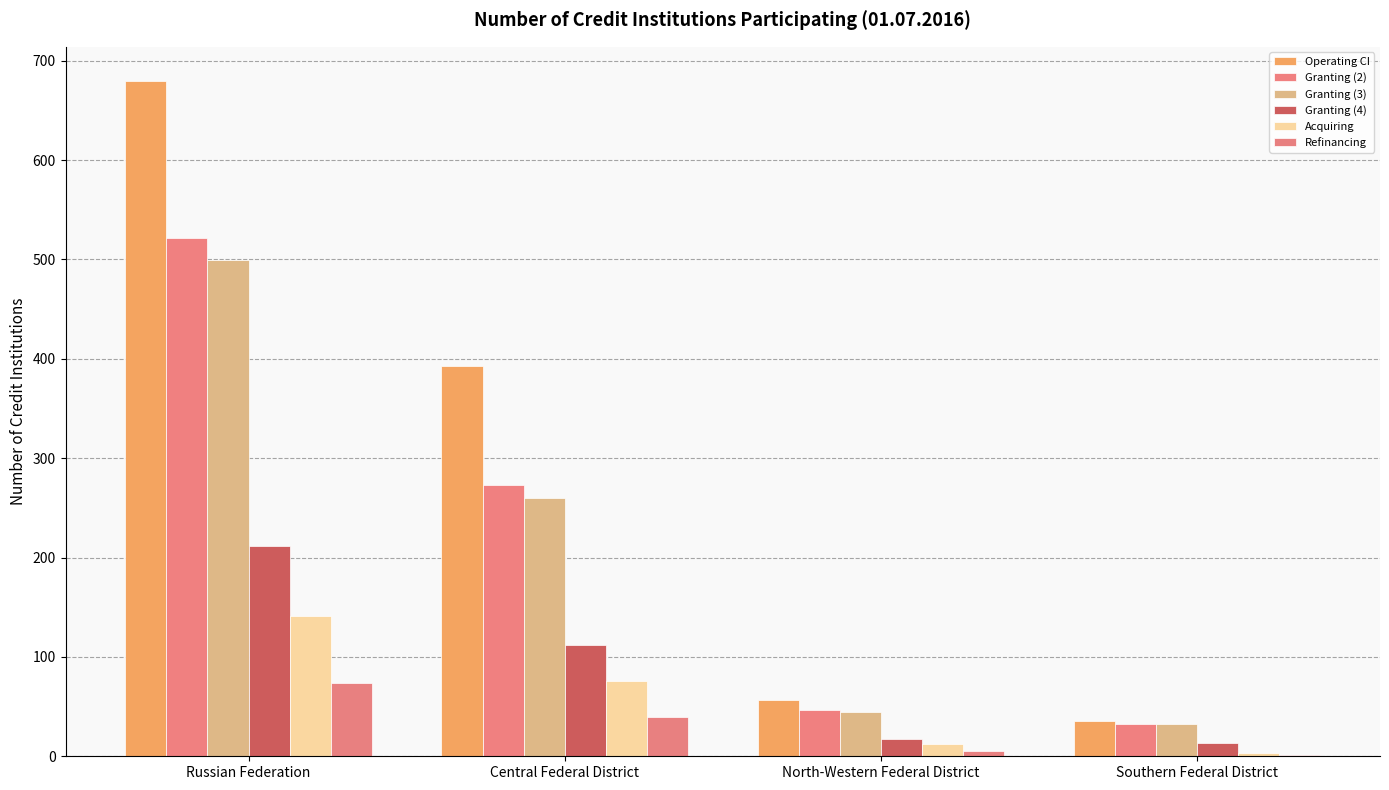

The value of Granting (3) at North-Western Federal District is 14. True or false?

False